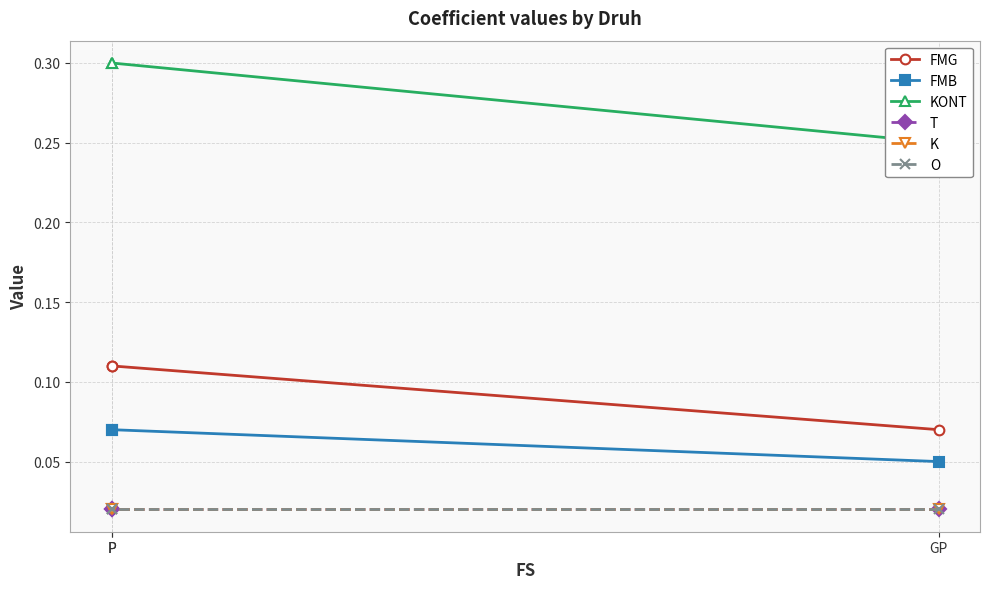

Does the chart display data point markers on the line(s)?

Yes